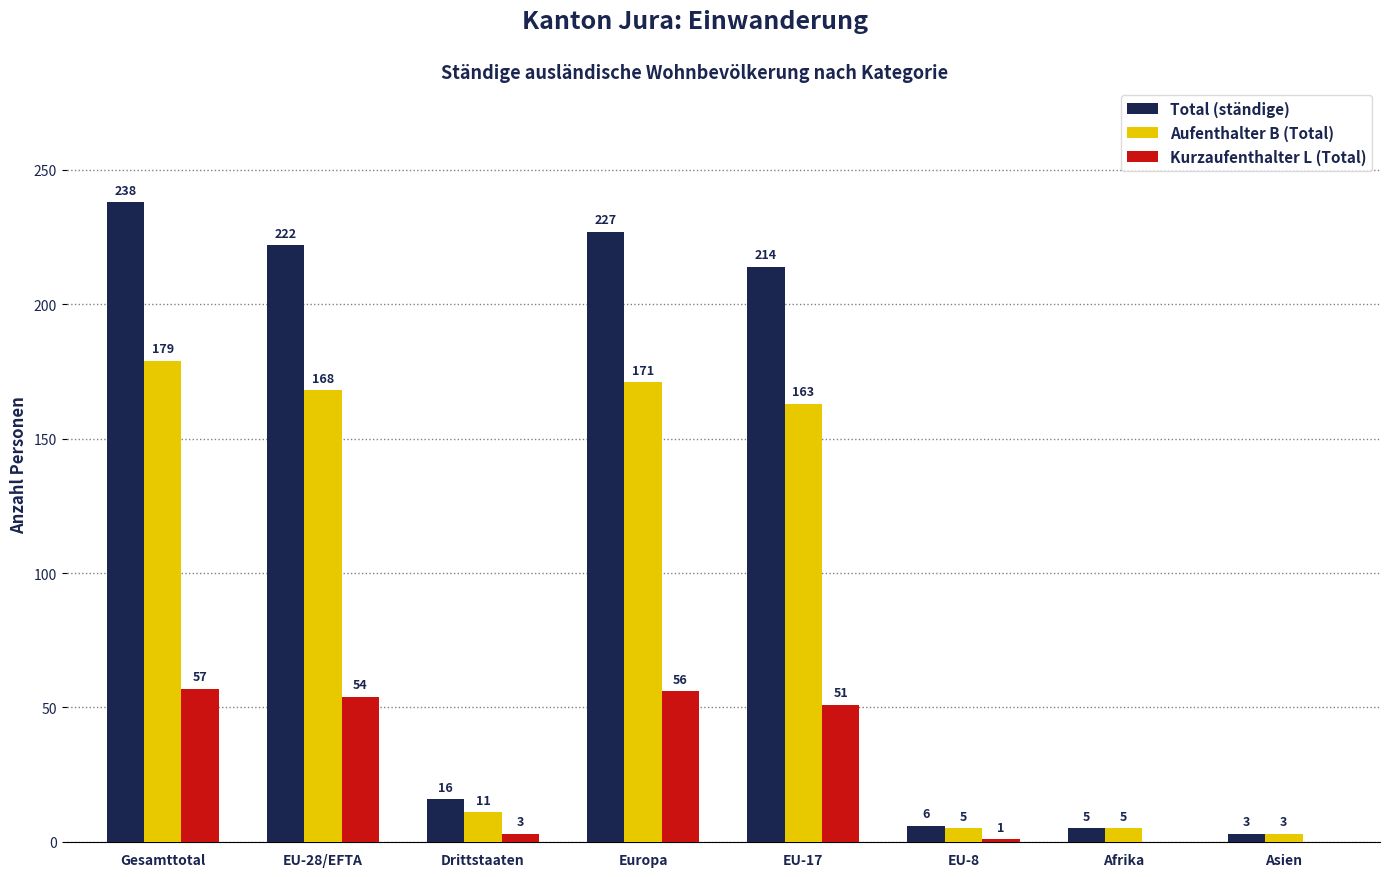

True or false: Aufenthalter B (Total) has a value of 74 at EU-28/EFTA.

False